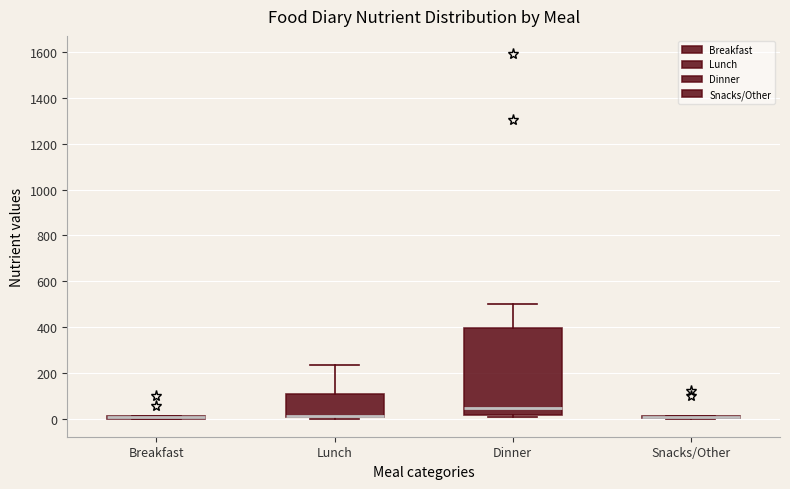

Which box is the tallest, from its lower edge to its upper edge?

Dinner